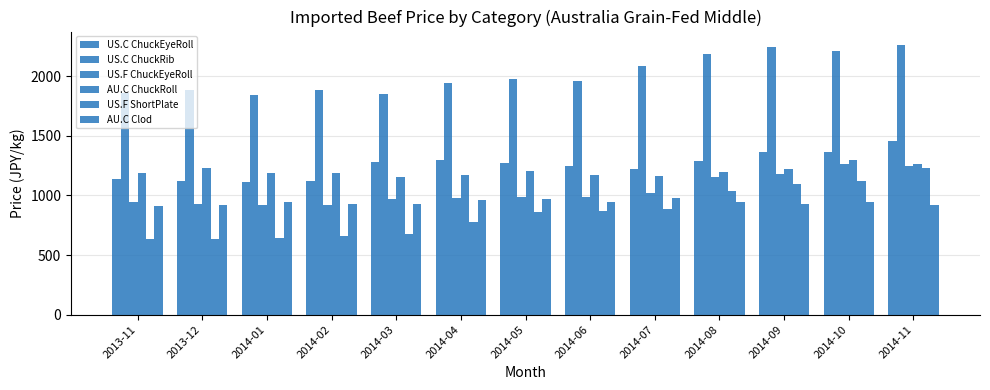

Rank the categories by AU.C ChuckRoll value from lowest to highest.

2014-03, 2014-07, 2014-04, 2014-06, 2014-02, 2013-11, 2014-01, 2014-08, 2014-05, 2014-09, 2013-12, 2014-11, 2014-10